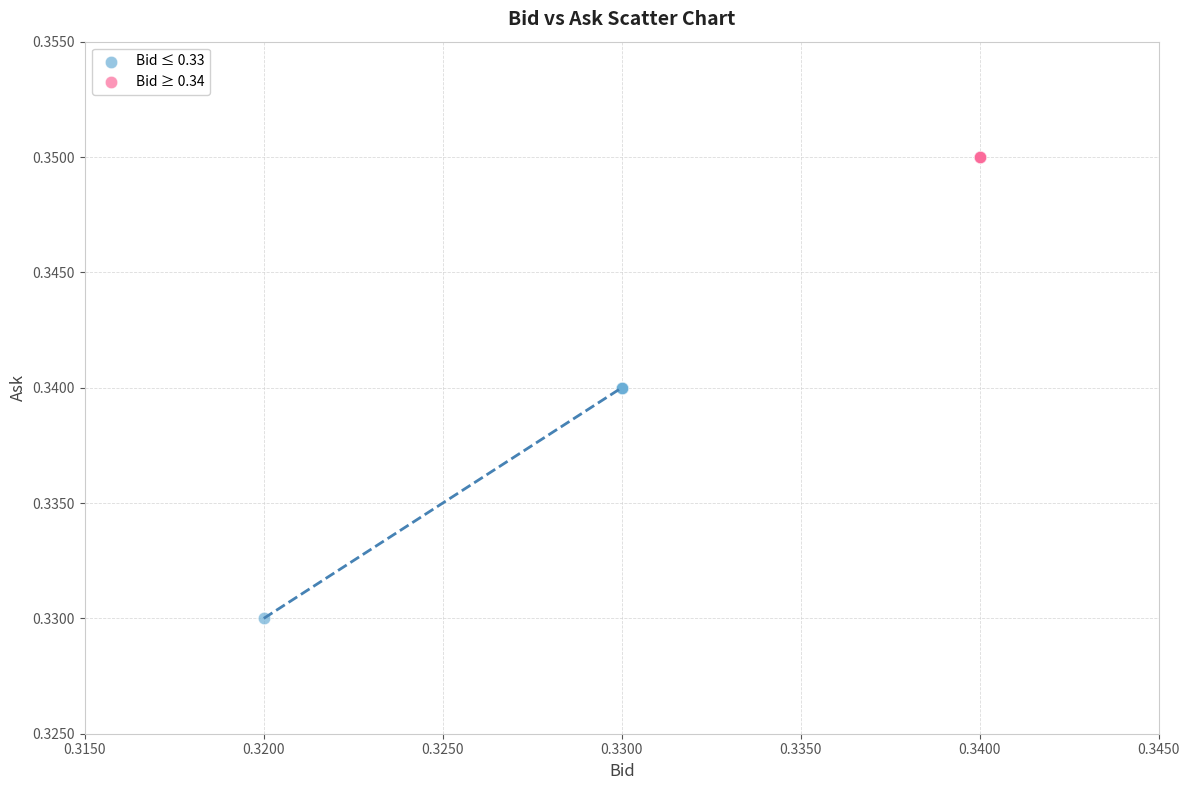

Which series contains the lowest Y value?

Bid ≤ 0.33